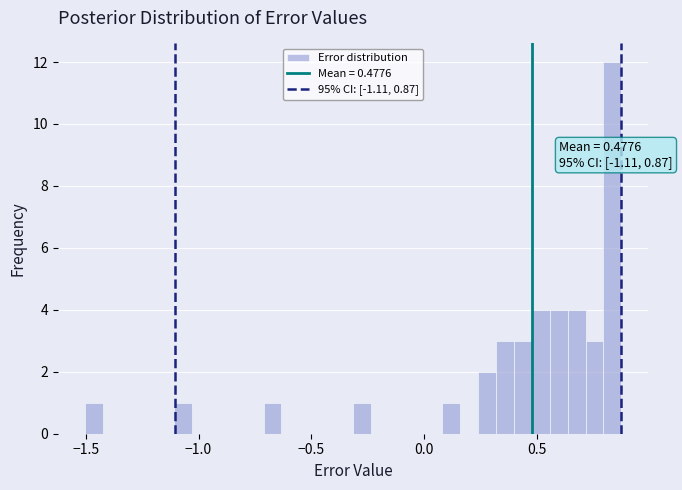

Read against the x-axis, roughly where is the centre of the tallest bar?

0.85